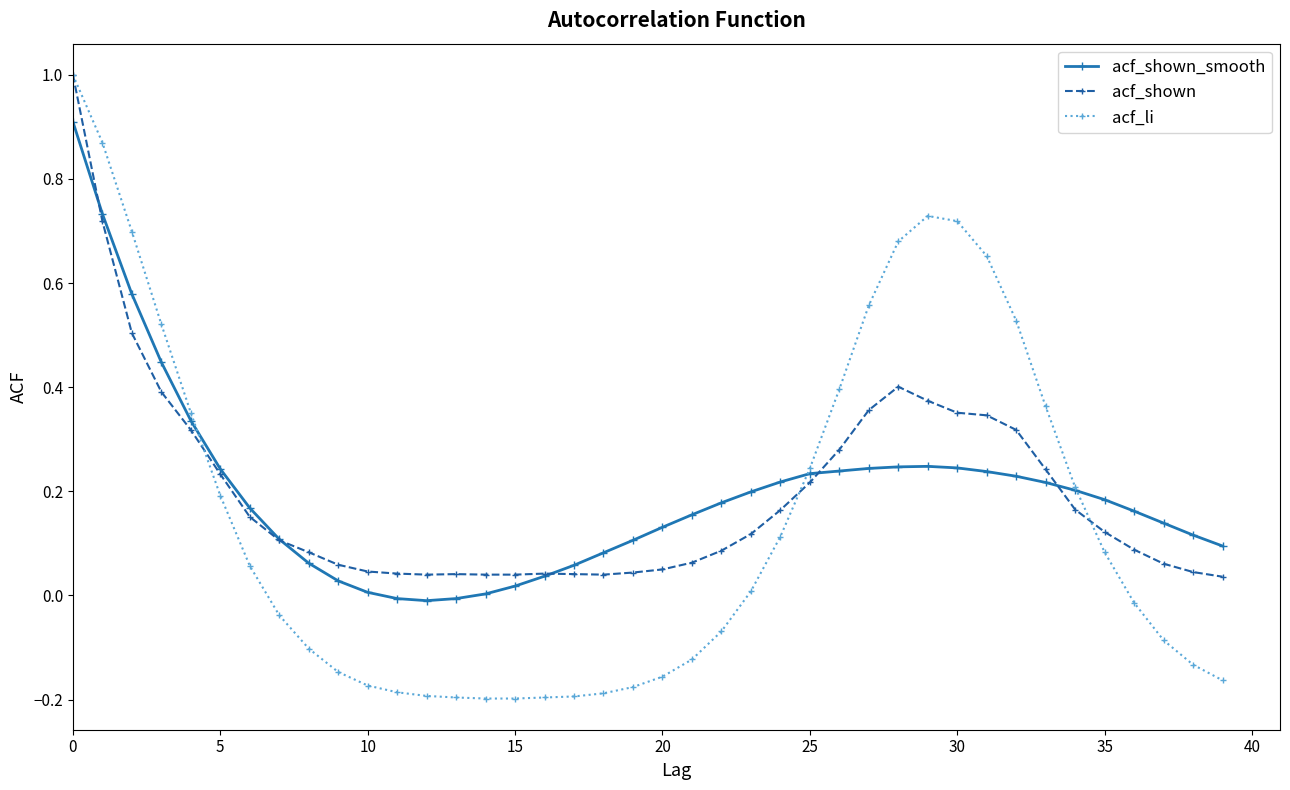

Which series has the widest spread of values?

acf_li